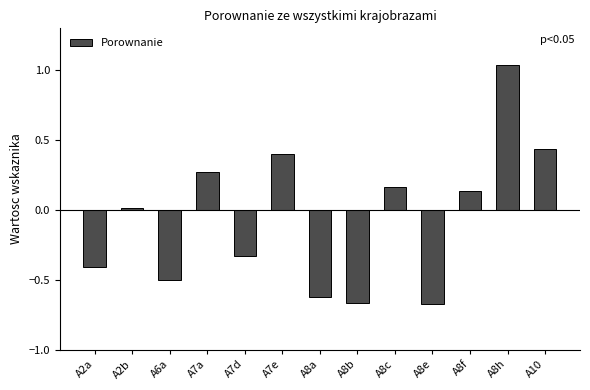

Which category has the highest value across all series?

A8h